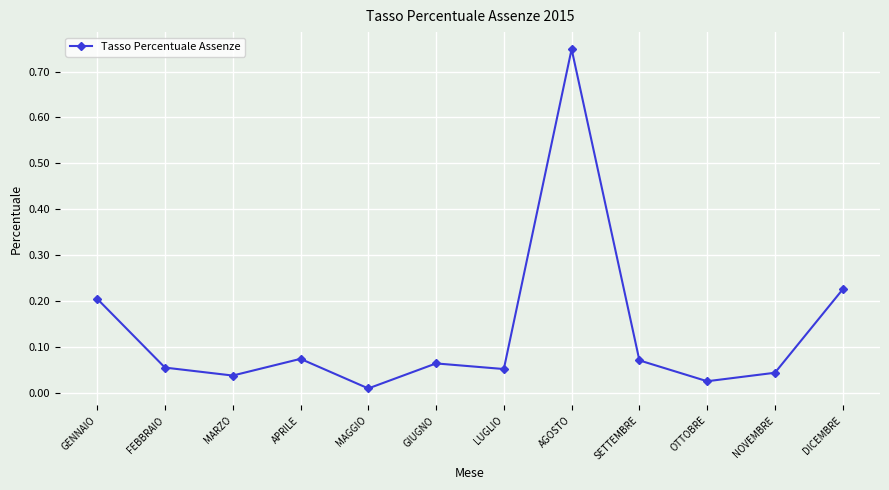

Where is the data nearest to the value 0?

MAGGIO